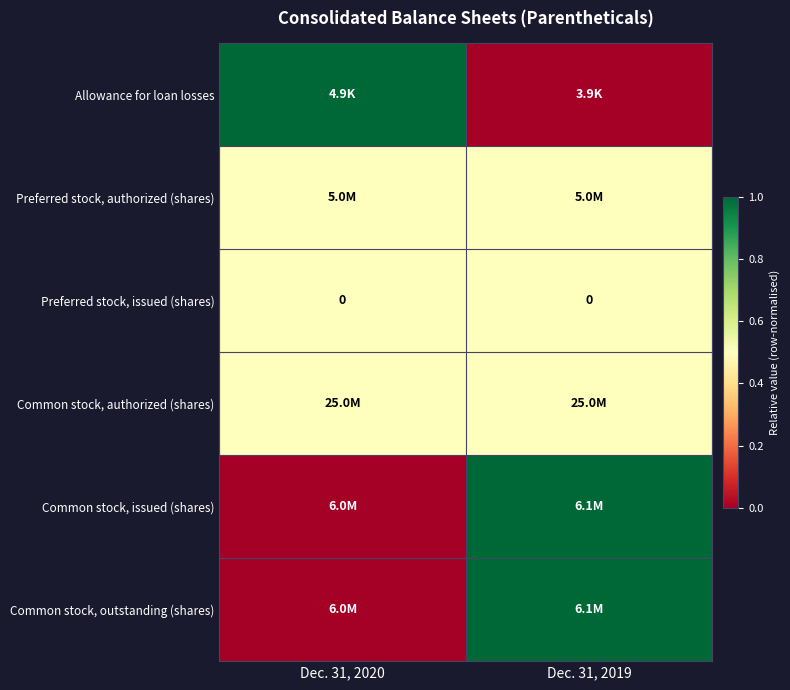

Between Dec. 31, 2019 and Dec. 31, 2020, which is larger?

Dec. 31, 2020